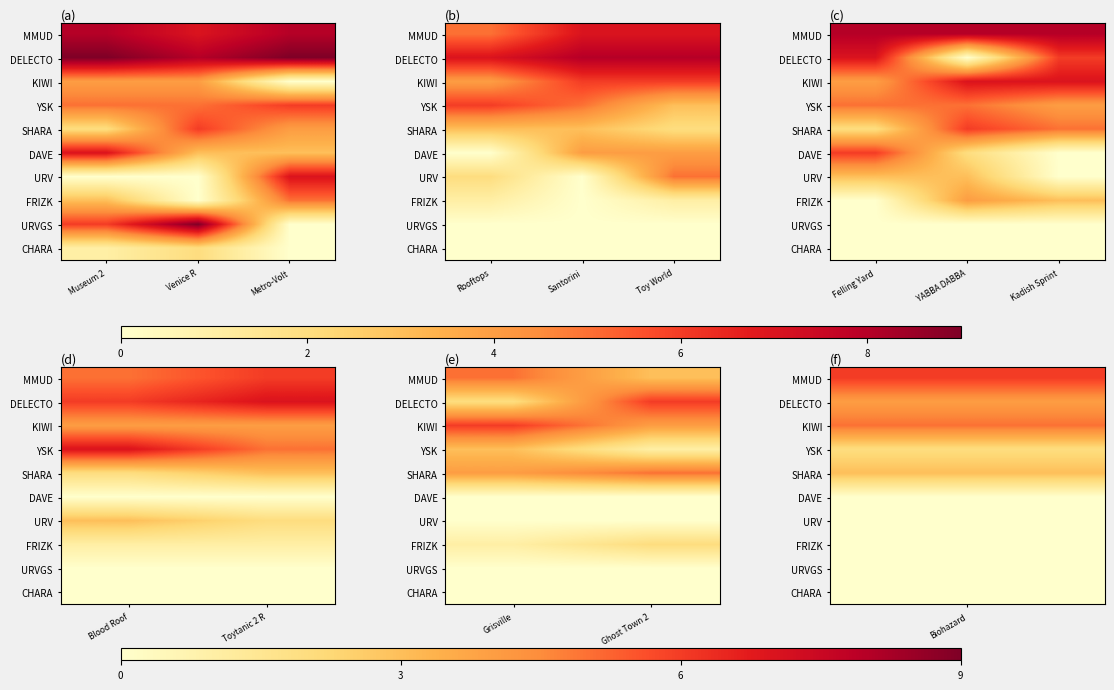

What is the difference between the SHARA values at Grisville and Ghost Town 2?

1